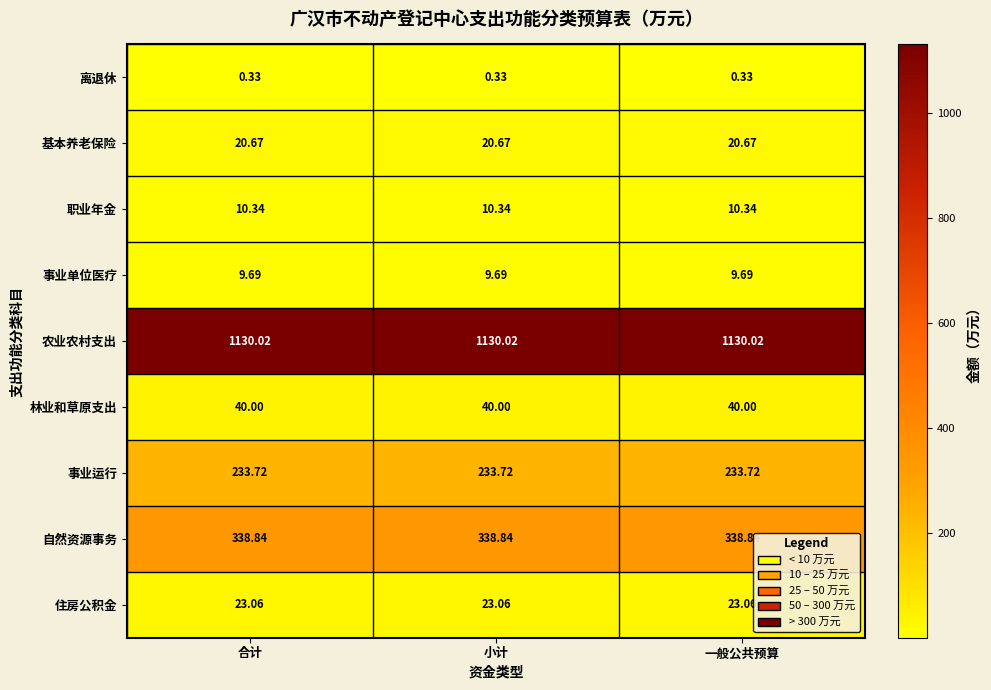

Is the value of 农业农村支出 at 合计 greater than the value of 基本养老保险 at 小计?

Yes